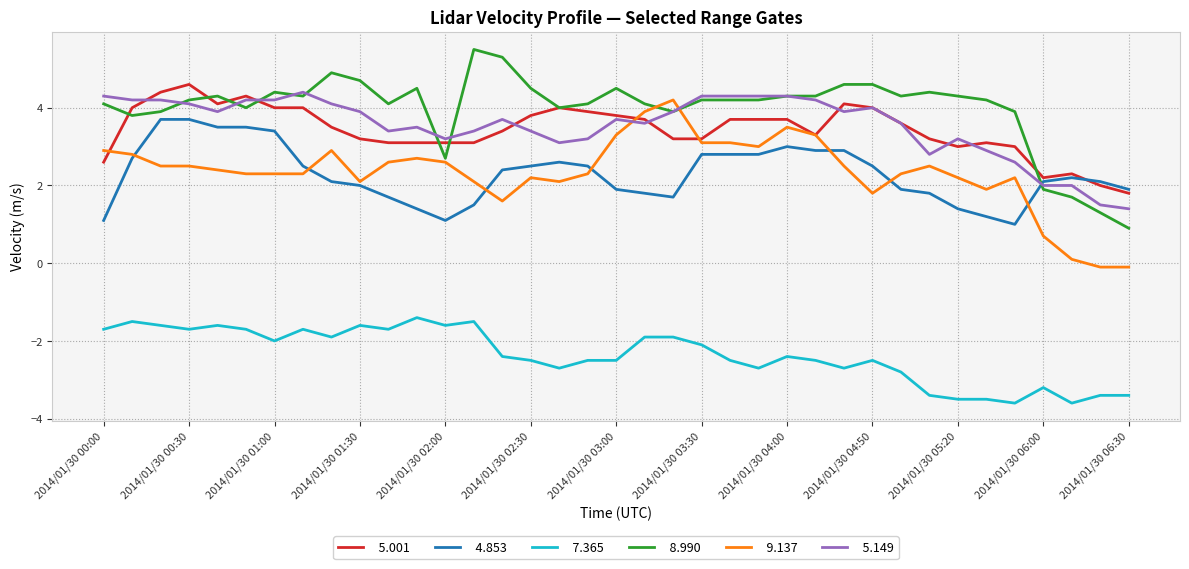

How many lines are shown in the chart?

6